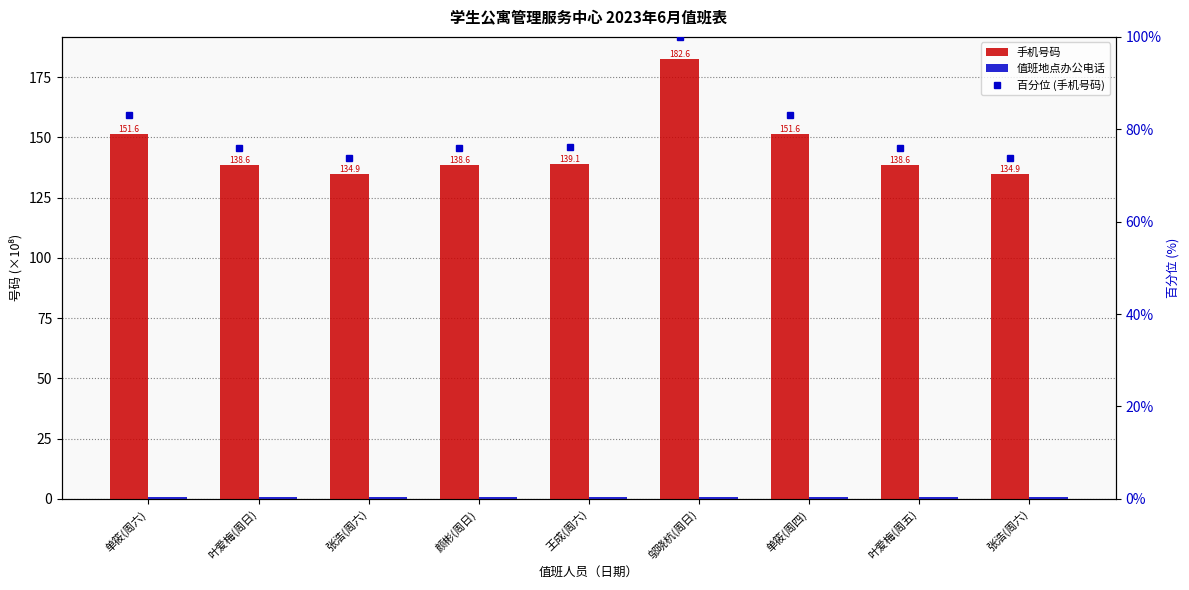

Where does the 手机号码 series first go above 138?

单筱(周六)